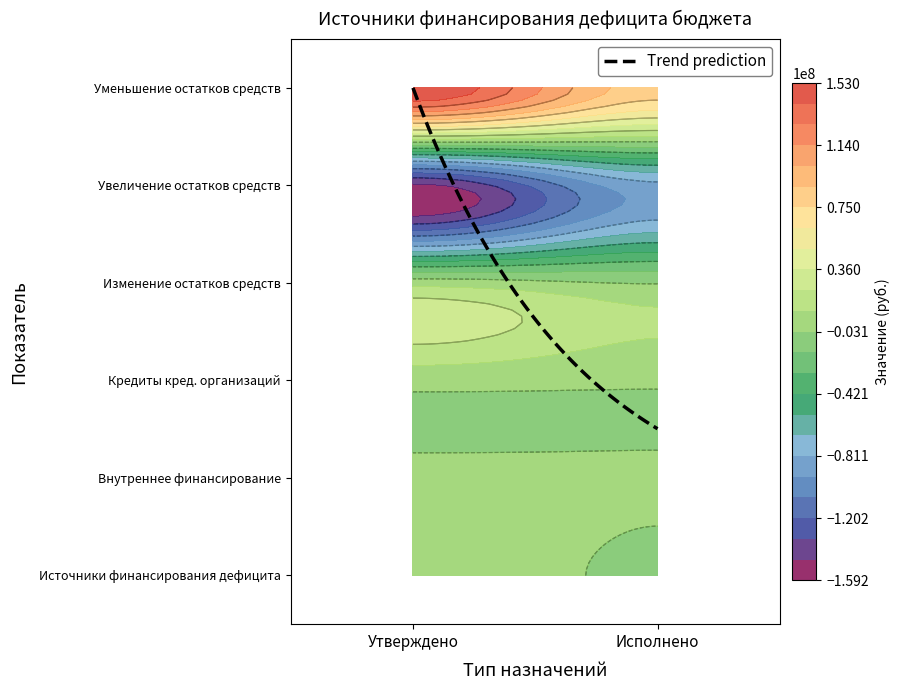

Rank the series at 1 from lowest to highest value.

увеличение остатков средств, всего, Источники финансирования дефицита бюджета, изменение остатков средств, источники внутреннего финансирования, Кредиты кредитных организаций, уменьшение остатков средств, всего